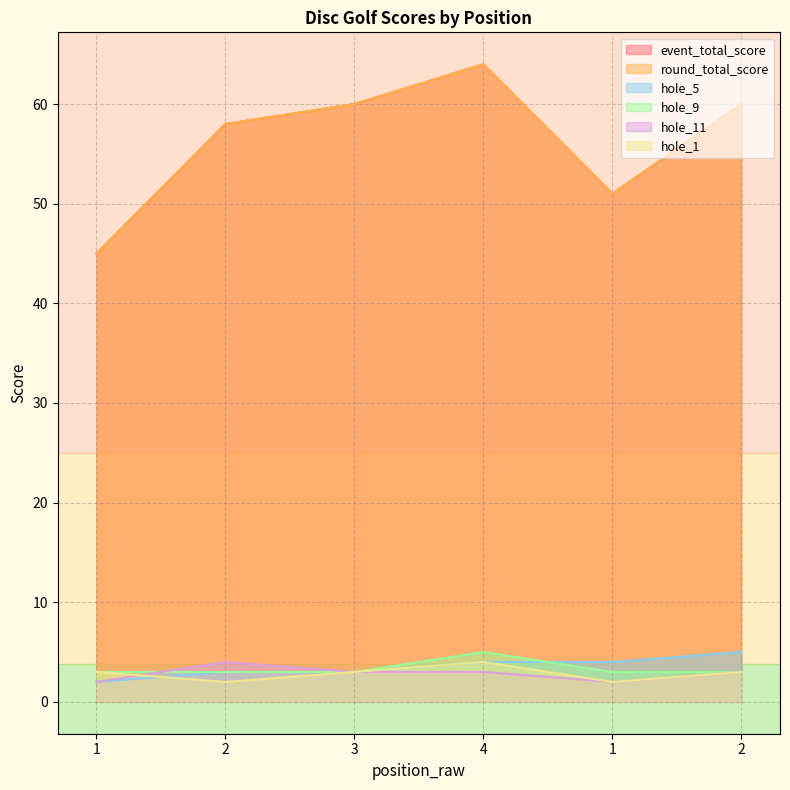

True or false: hole_1 has more than 1 points higher than both neighbors.

False